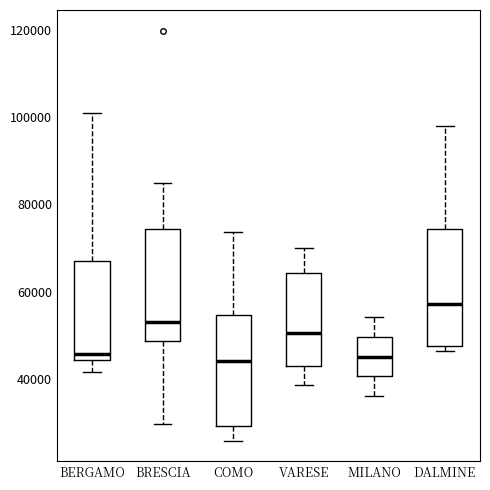

Where is the upper edge of the box for MILANO on the y-axis? The values are not printed on the chart, so give them approximately, as read against the axis.

50000